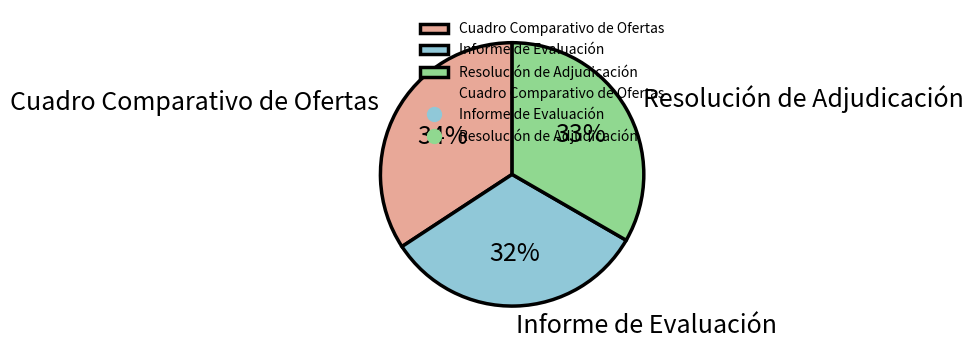

Between Cuadro Comparativo de Ofertas and Resolución de Adjudicación, which is larger?

Cuadro Comparativo de Ofertas